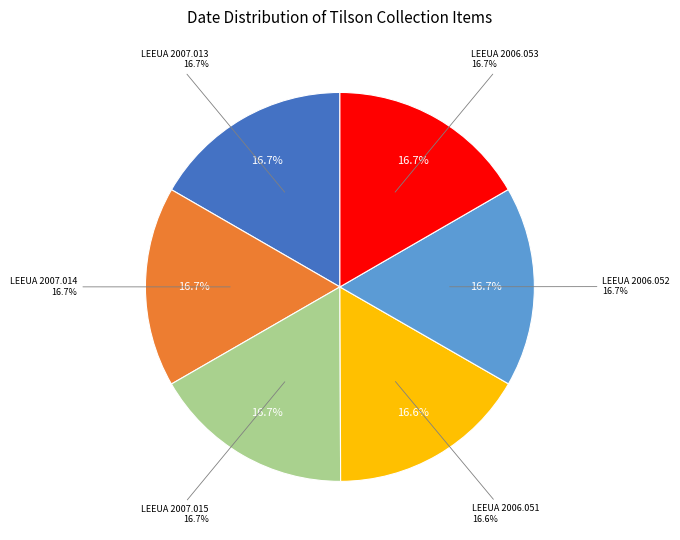

Which slice is the largest?

LEEUA 2007.015